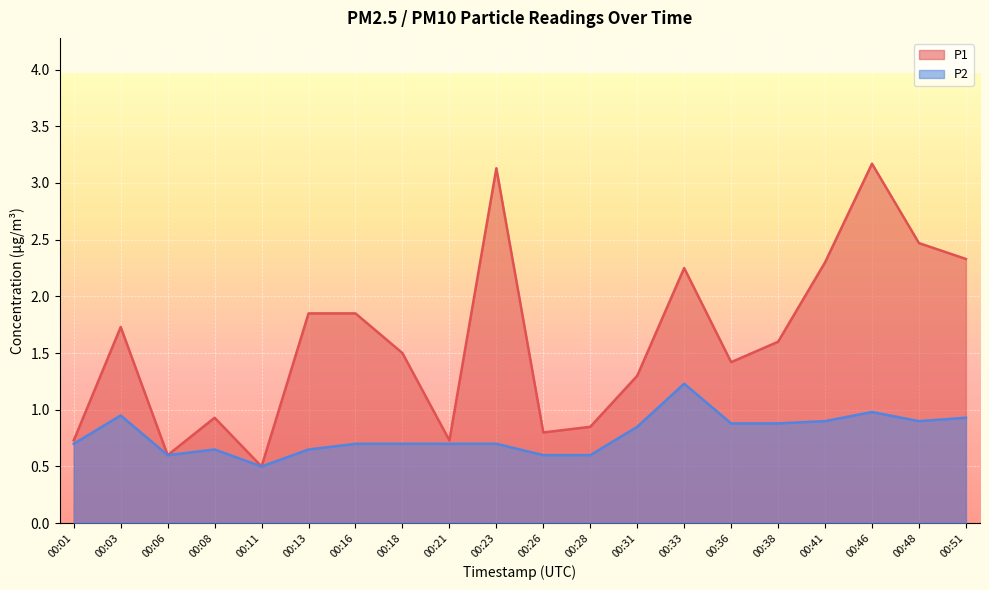

Reading left to right, list all the values displayed in this chart.

P1: 00:01=0.7	00:03=1.7	00:06=0.6	00:08=0.9	00:11=0.5	00:13=1.9	00:16=1.9	00:18=1.5	00:21=0.7	00:23=3.1	00:26=0.8	00:28=0.8	00:31=1.3	00:33=2.2	00:36=1.4	00:38=1.6	00:41=2.3	00:46=3.2	00:48=2.5	00:51=2.3
P2: 00:01=0.7	00:03=0.9	00:06=0.6	00:08=0.7	00:11=0.5	00:13=0.7	00:16=0.7	00:18=0.7	00:21=0.7	00:23=0.7	00:26=0.6	00:28=0.6	00:31=0.8	00:33=1.2	00:36=0.9	00:38=0.9	00:41=0.9	00:46=1.0	00:48=0.9	00:51=0.9